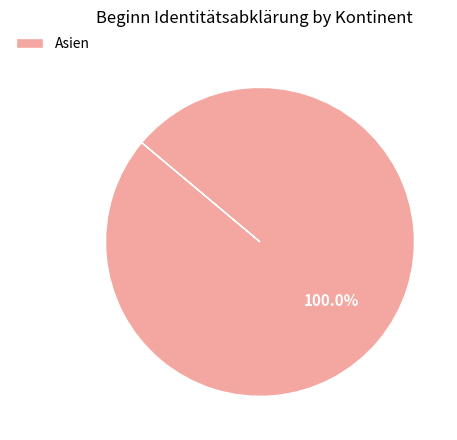

Which slice represents more than half of the pie?

Asien